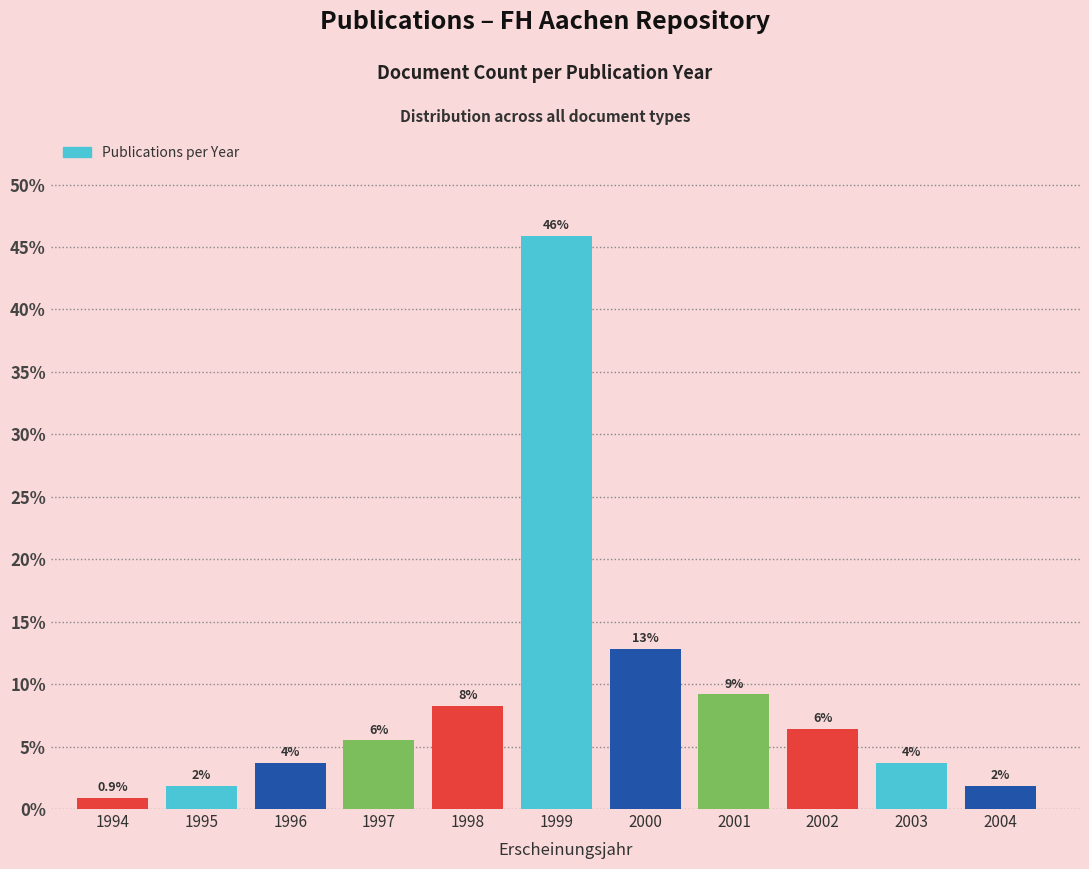

Does the chart contain any negative values?

No